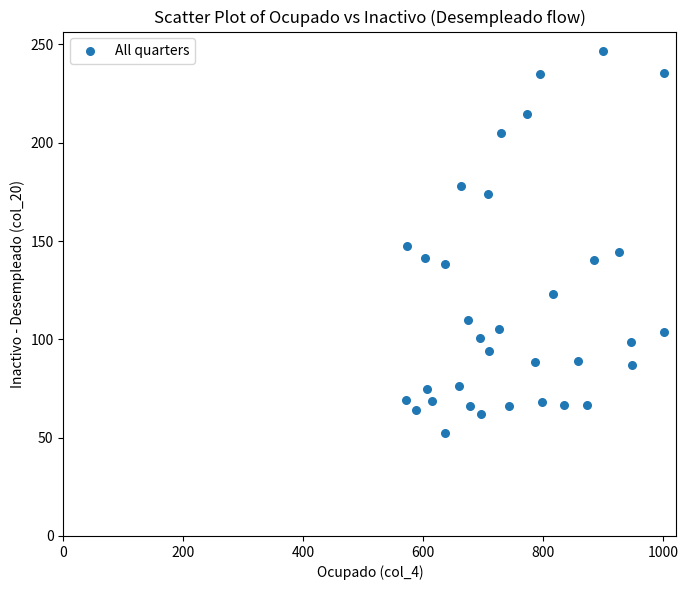

What is the range of Y values (max minus min)?

194.4